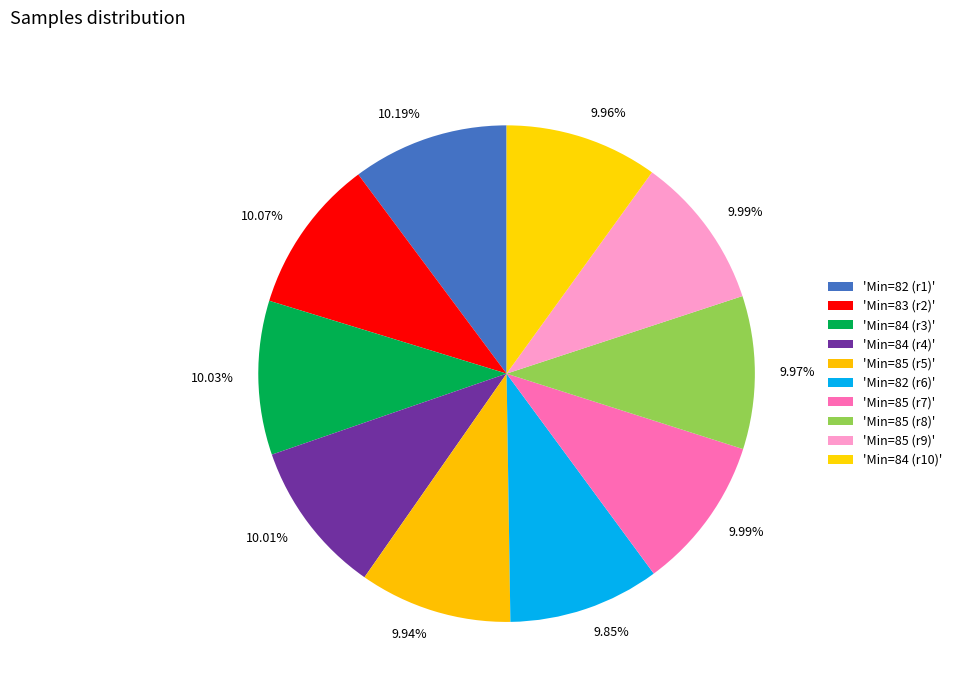

To the nearest percent, what is the average slice percentage?

10%